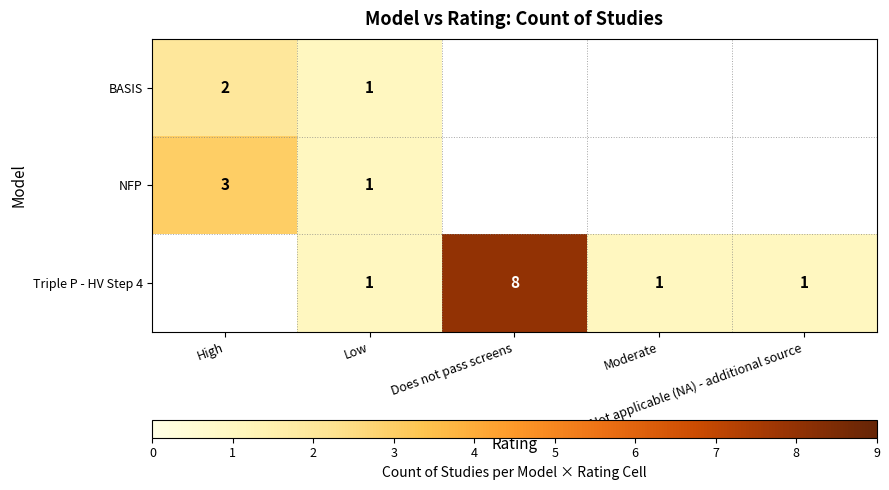

The Triple P - HV Step 4 series shows 1.0 at Not applicable (NA) - additional source. True or false?

True